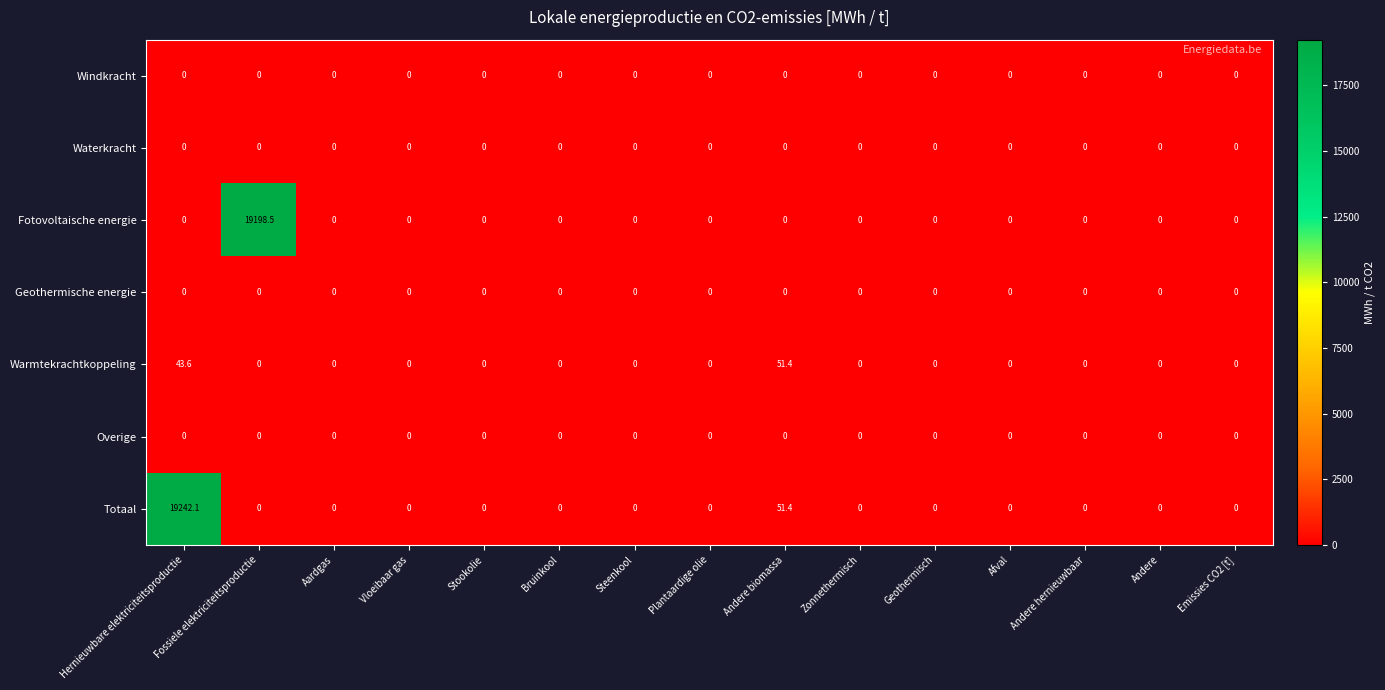

Which series has the largest total across all categories?

Totaal